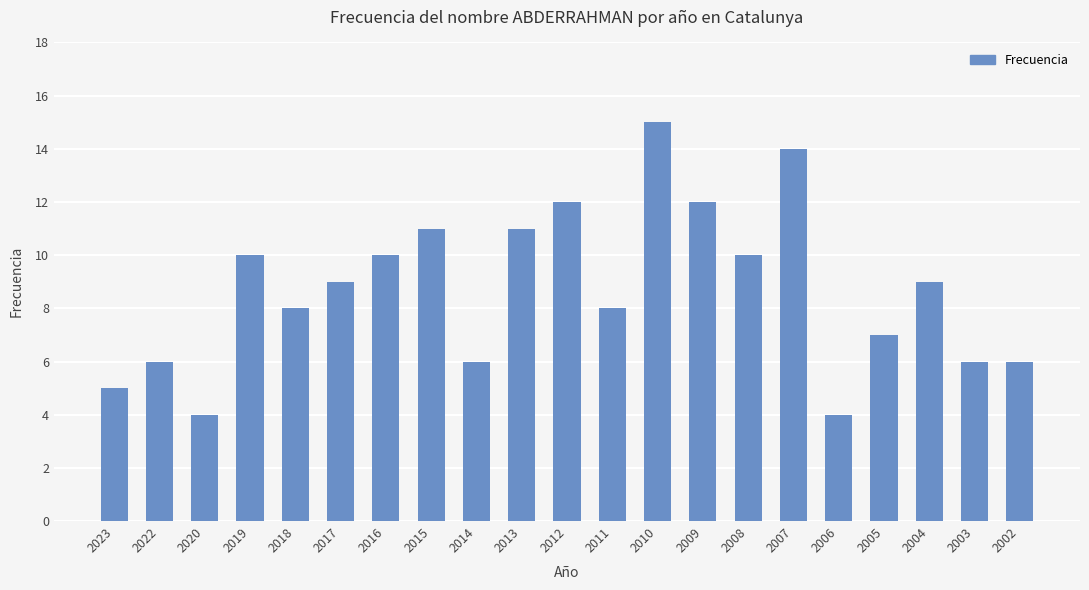

Reading left to right, what are all the values shown in this chart?

5	6	4	10	8	9	10	11	6	11	12	8	15	12	10	14	4	7	9	6	6